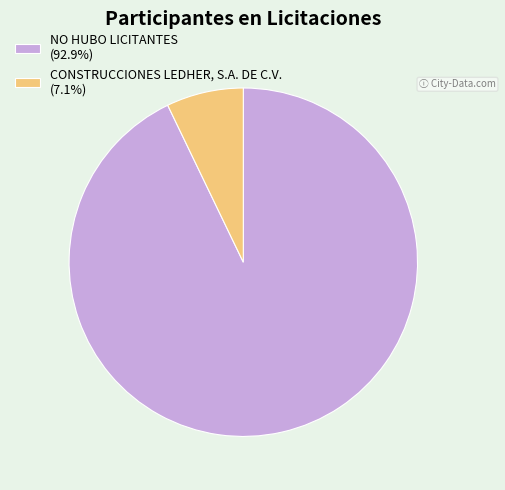

Which slice is the largest?

NO HUBO LICITANTES